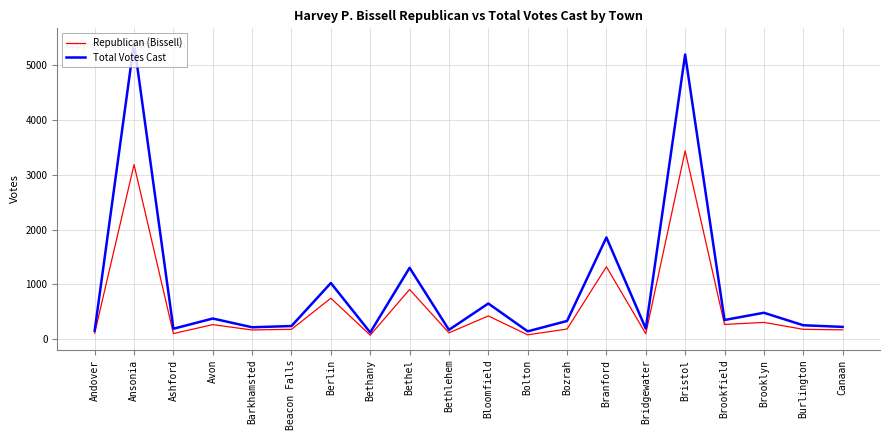

At how many categories does at least one series exceed 4789?

2